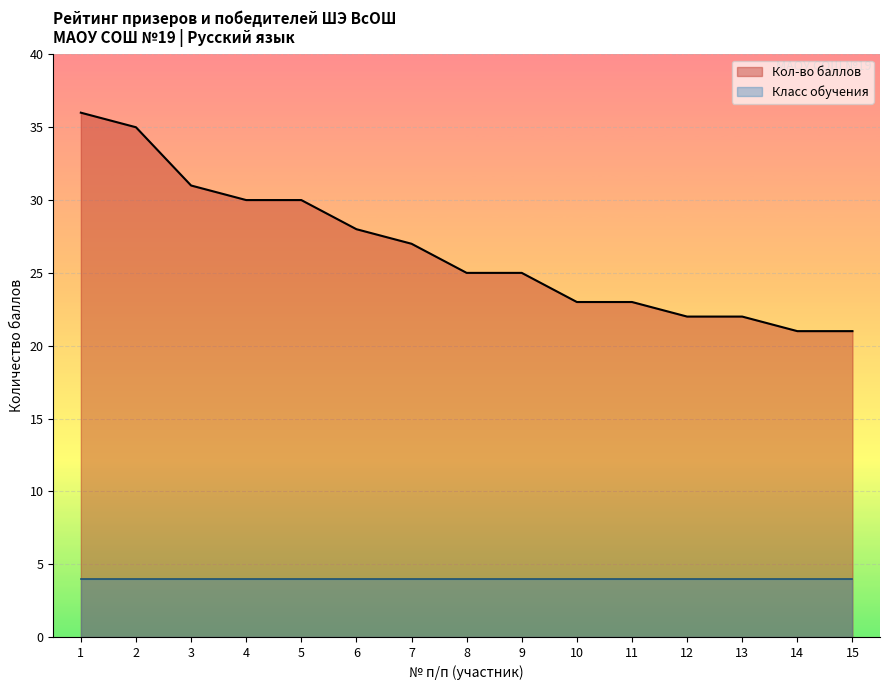

Approximately how many times larger is the value at 11 compared to 15?

1.1